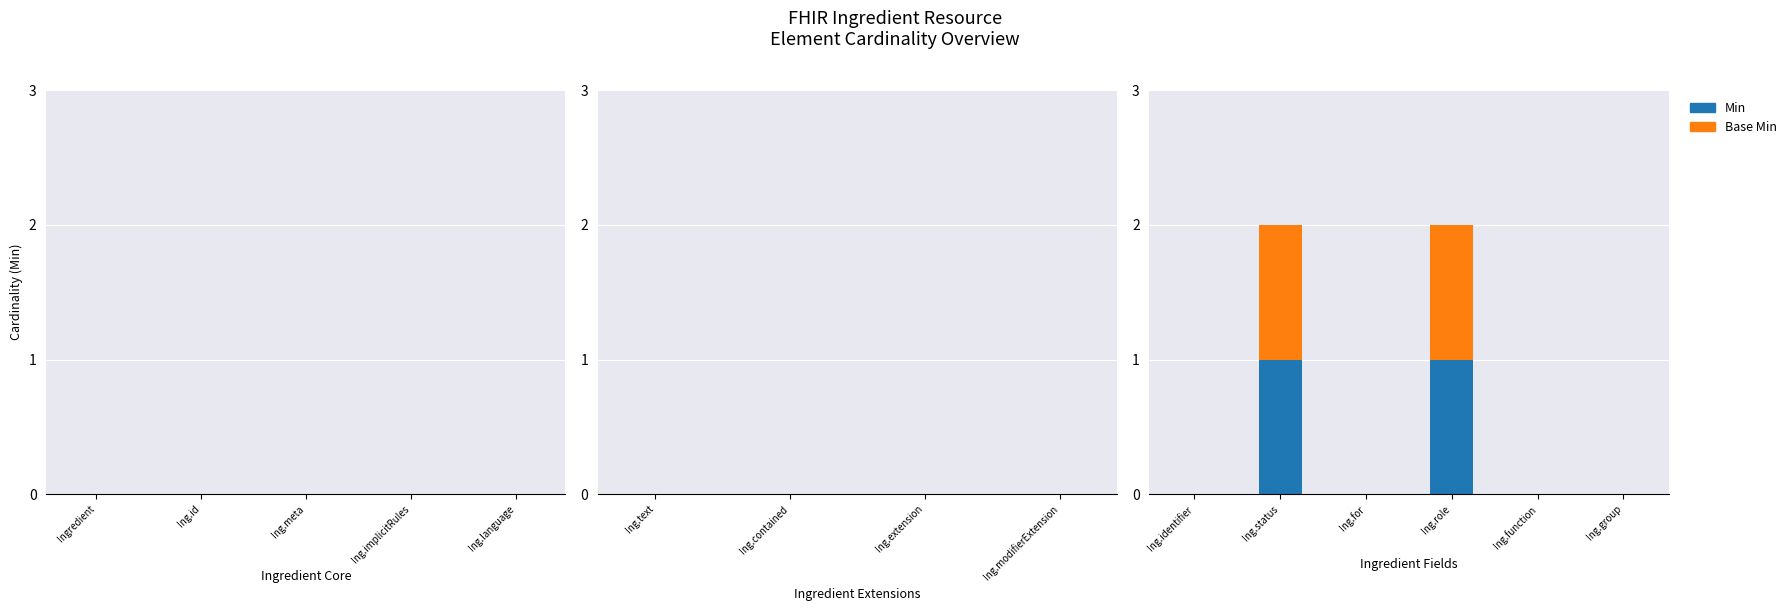

Is it true that Min equals 1 at Ing.status?

True